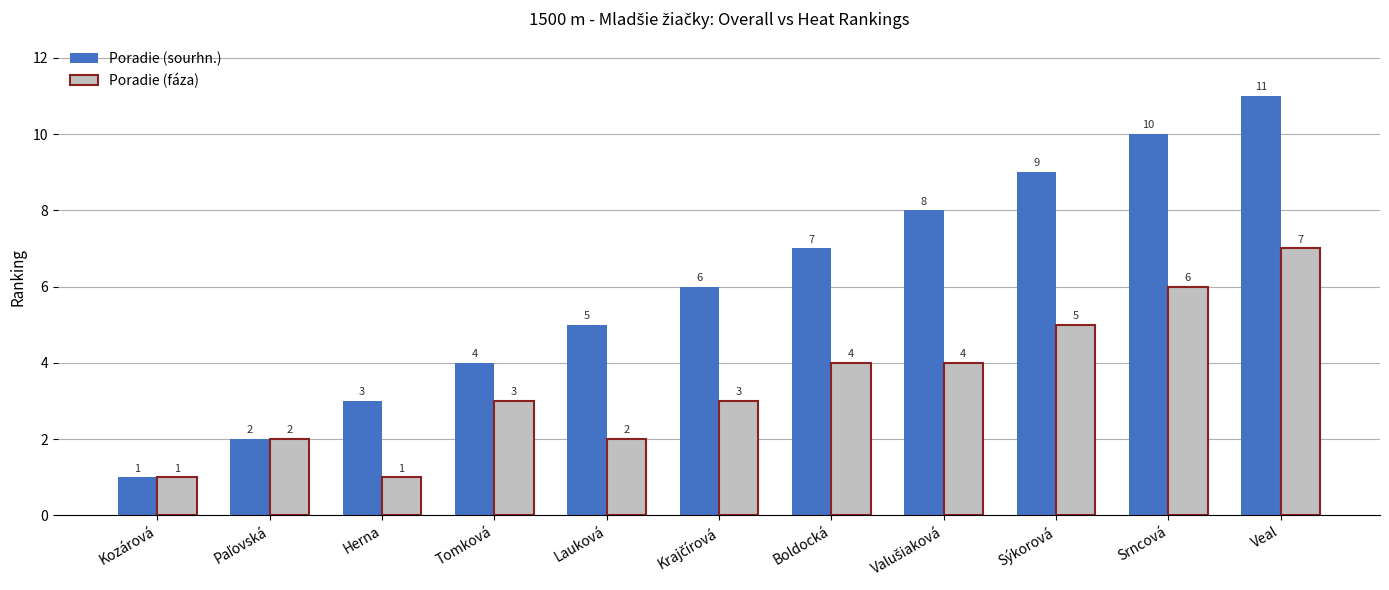

How many Poradie (fáza) values are between 2 and 5?

7